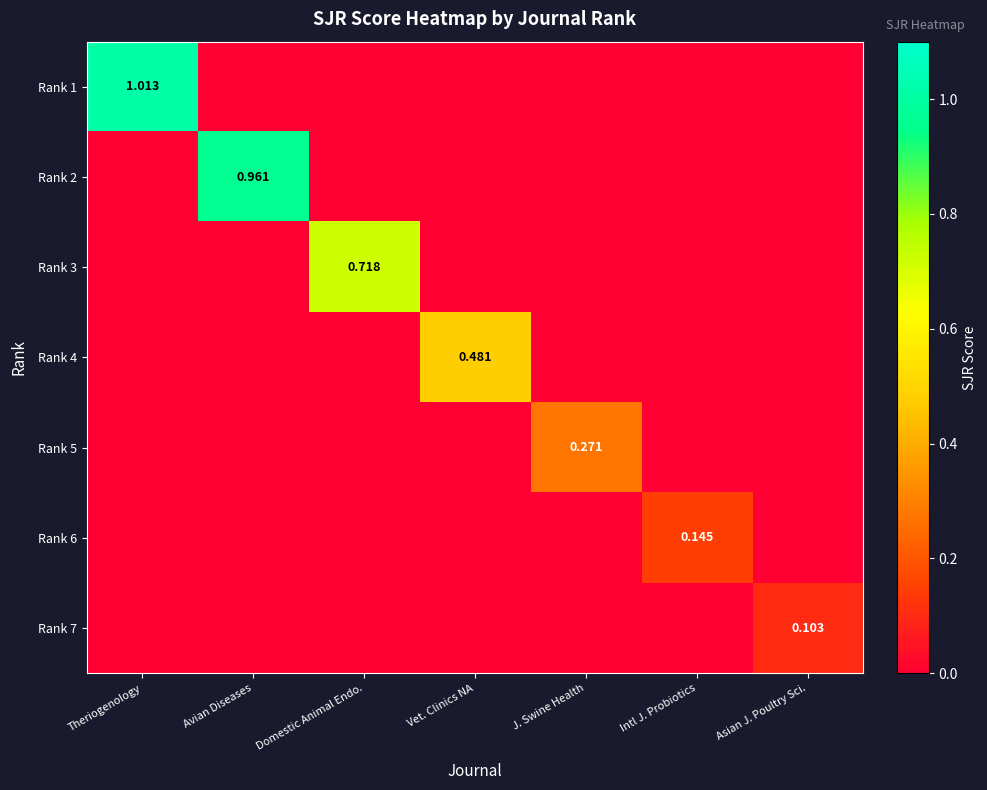

How many Rank 7 values are between 0 and 1?

7